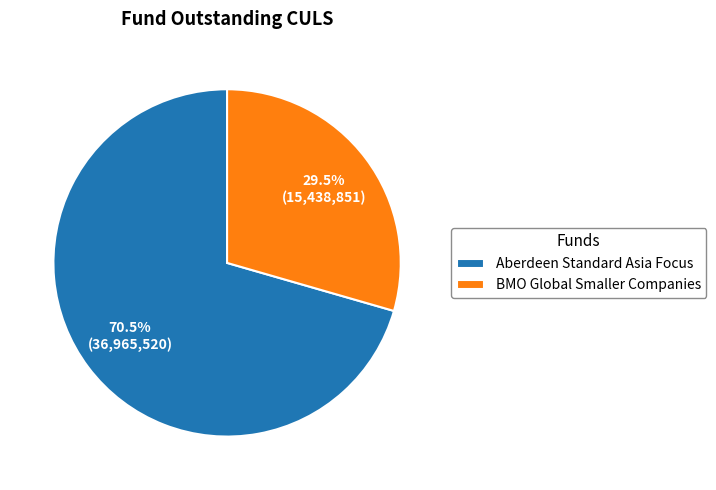

To the nearest percent, what is the combined percentage of Aberdeen Standard Asia Focus and BMO Global Smaller Companies?

100%